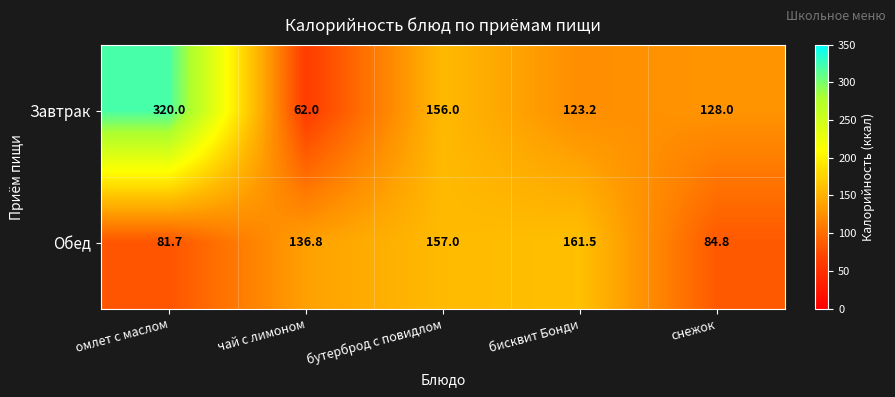

What is the spread (max minus min) of values at бутерброд с повидлом?

1.0